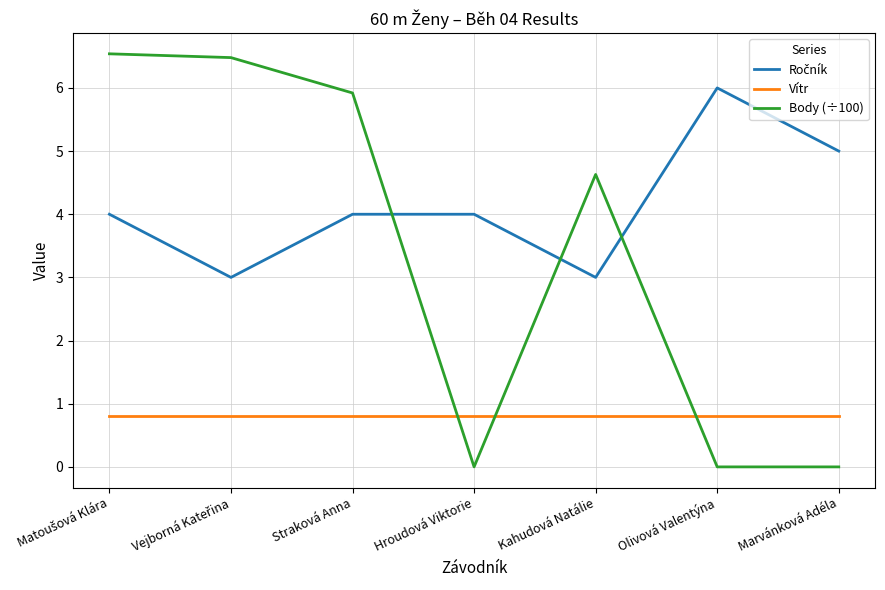

What position from the left is Straková Anna?

3